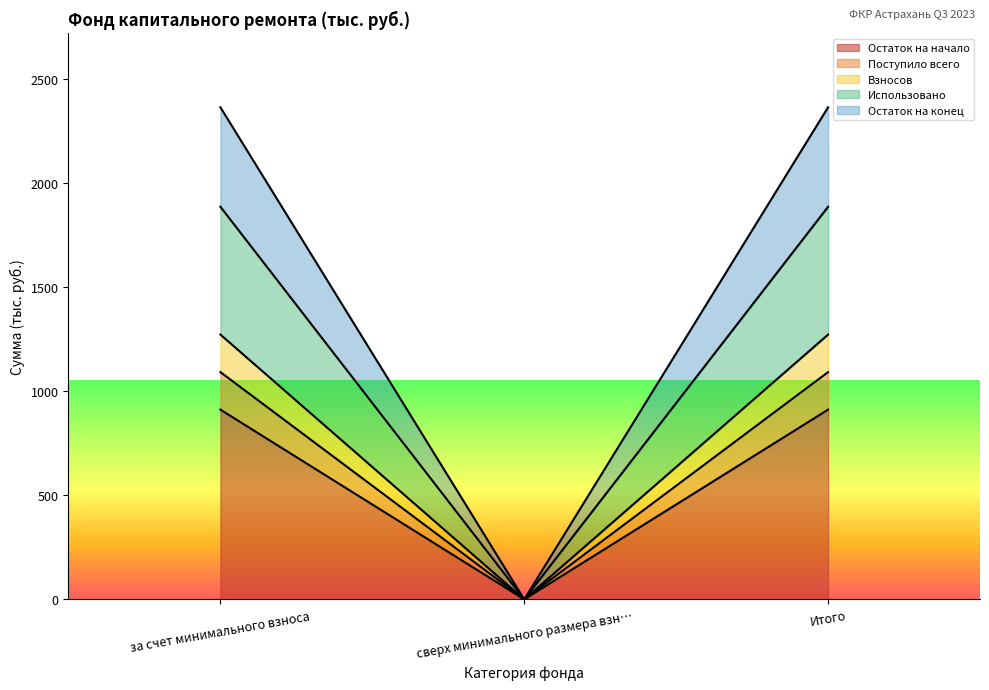

What is the maximum value for Остаток на начало?

911.0